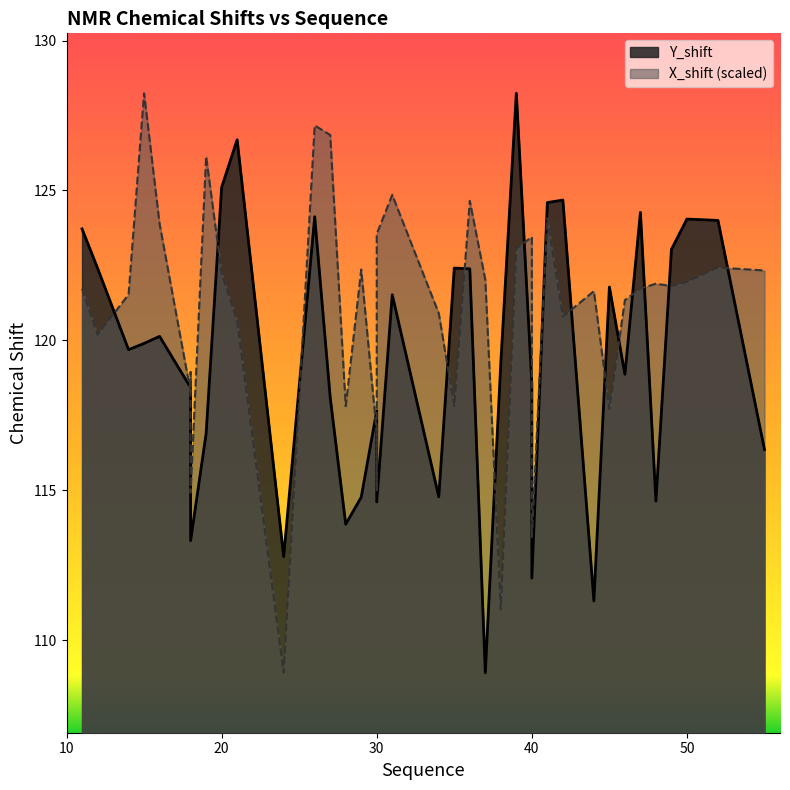

Which series changed the most between 31 and 50?

X_shift